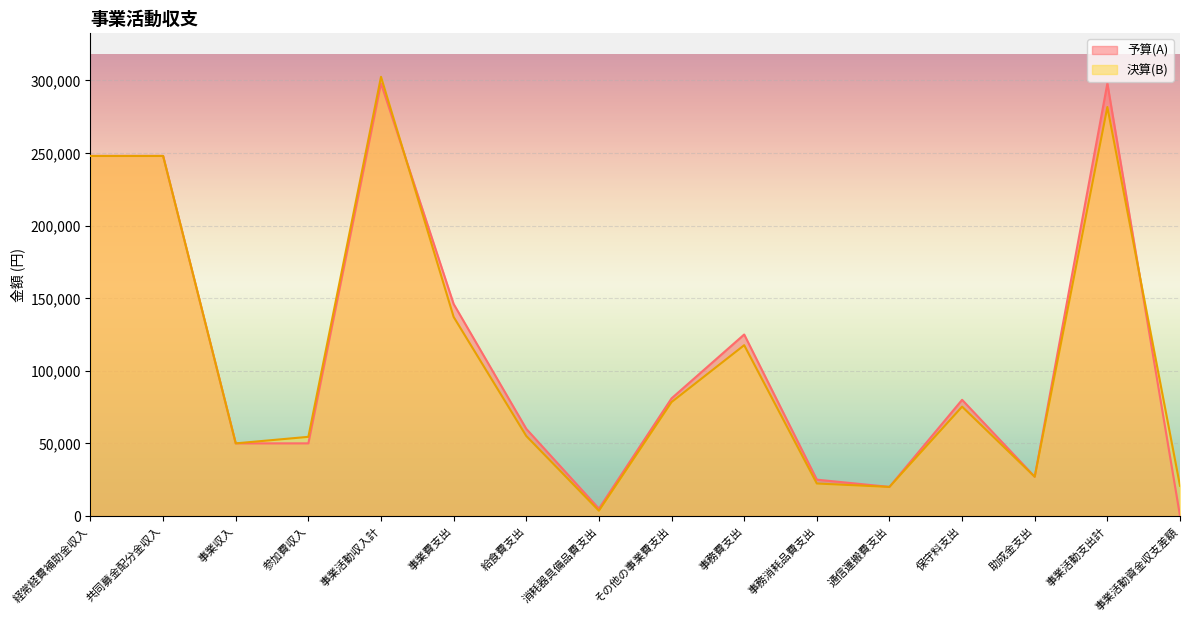

Rank the categories by value from highest to lowest.

事業活動収入計, 事業活動支出計, 経常経費補助金収入, 共同募金配分金収入, 事業費支出, 事務費支出, その他の事業費支出, 保守料支出, 給食費支出, 参加費収入, 事業収入, 助成金支出, 事務消耗品費支出, 事業活動資金収支差額, 通信運搬費支出, 消耗器具備品費支出